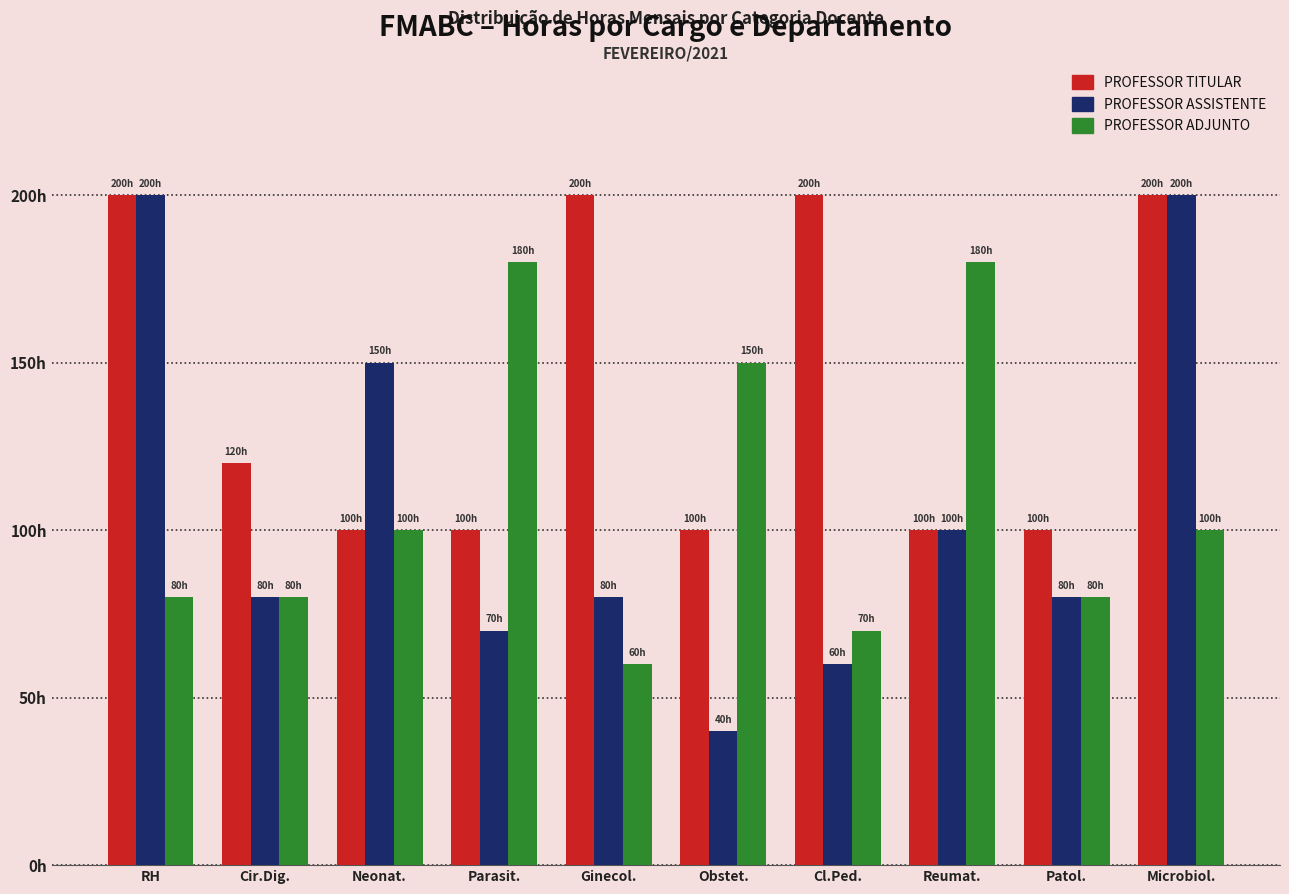

What is the difference between the PROFESSOR ADJUNTO values at Microbiol. and Ginecol.?

40